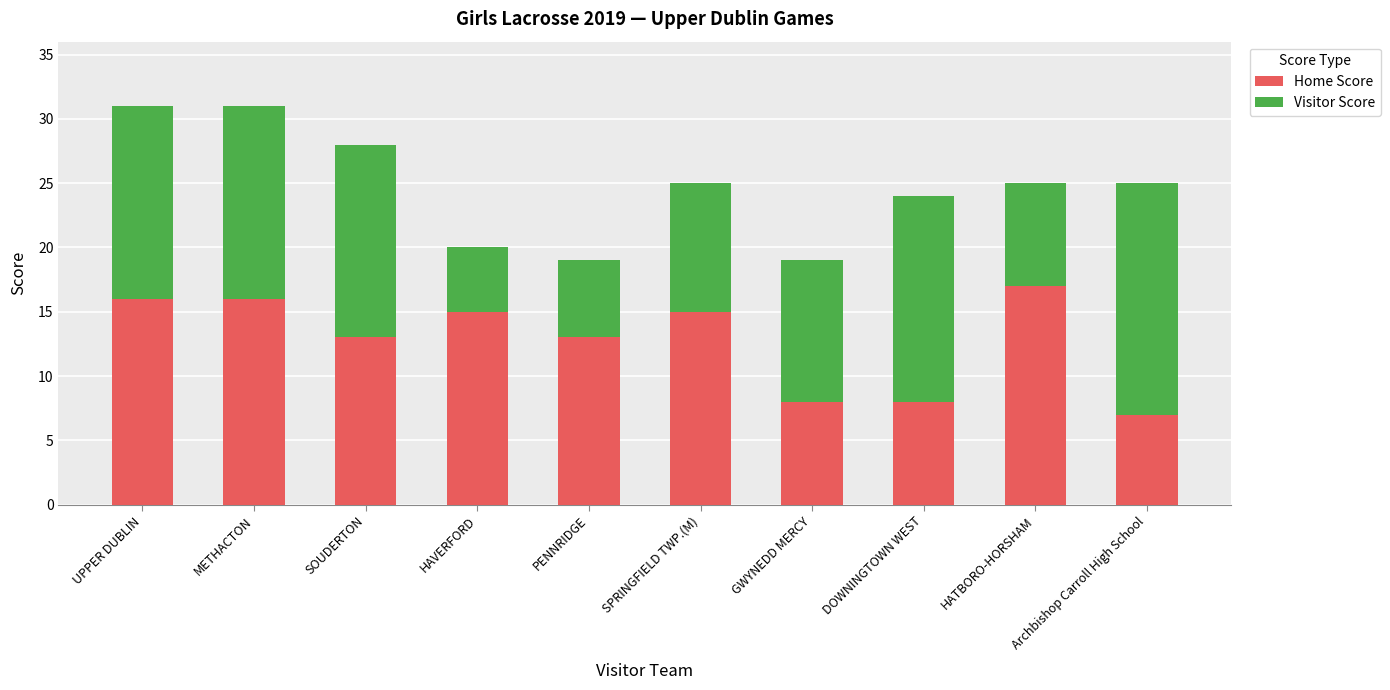

The value of Home Score at SPRINGFIELD TWP.(M) is 22. True or false?

False